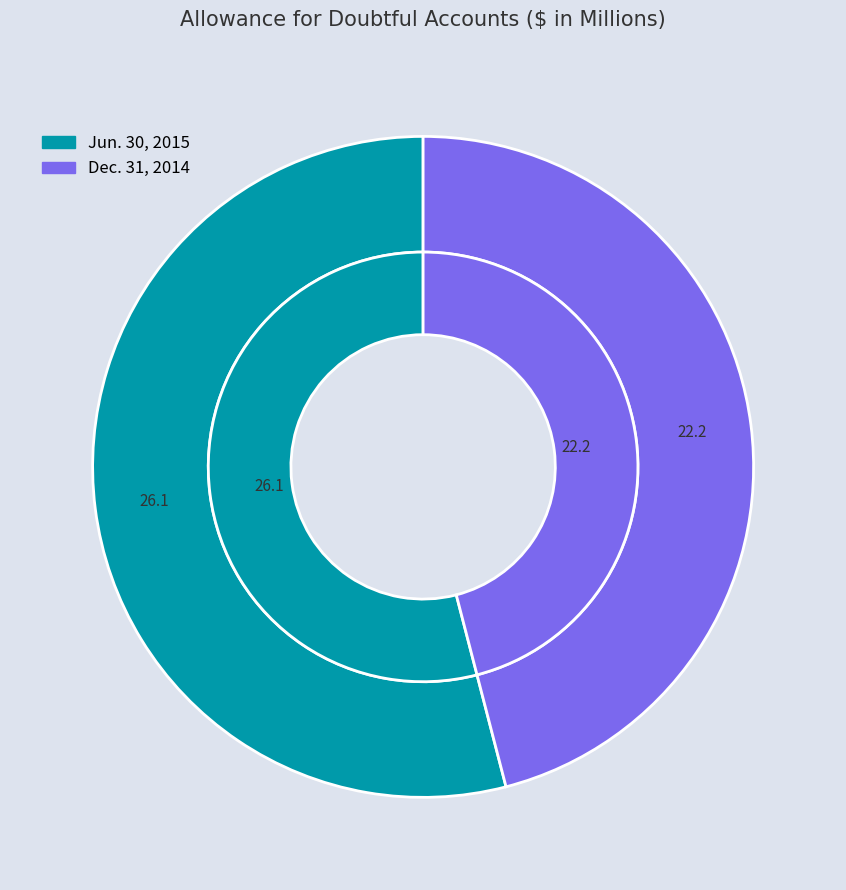

What percentage do Dec. 31, 2014 and Jun. 30, 2015 together represent?

100.0%